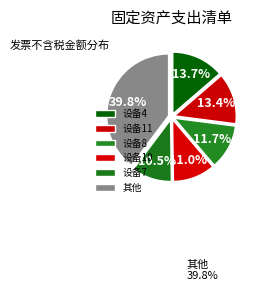

How many slices are in this pie chart?

6